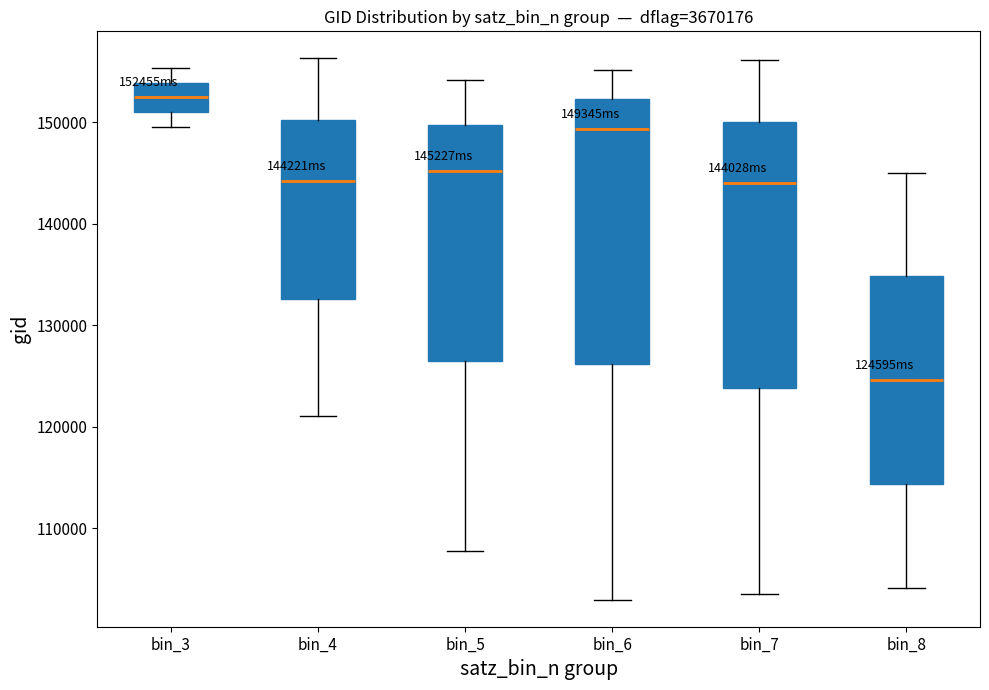

Where does the upper whisker of the box for bin_8 end on the y-axis? The values are not printed on the chart, so give them approximately, as read against the axis.

145000